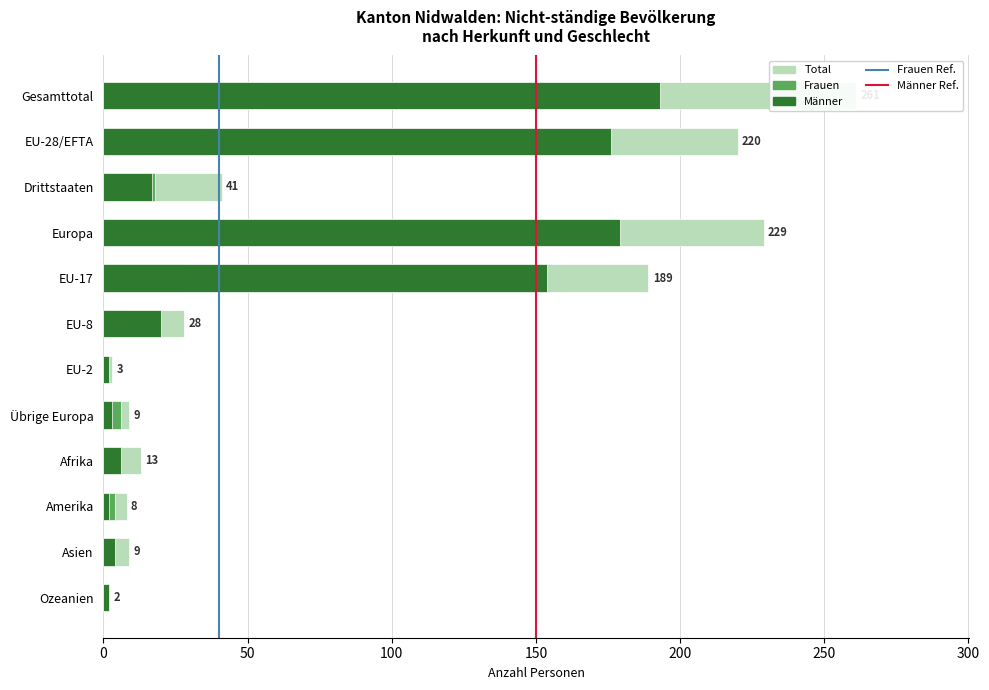

Reading left to right, list all the values displayed in this chart.

Total: 261	220	41	229	189	28	3	9	13	8	9	2
Frauen: 54	36	18	42	28	7	1	6	4	4	4	0
Männer: 193	176	17	179	154	20	2	3	6	2	4	2